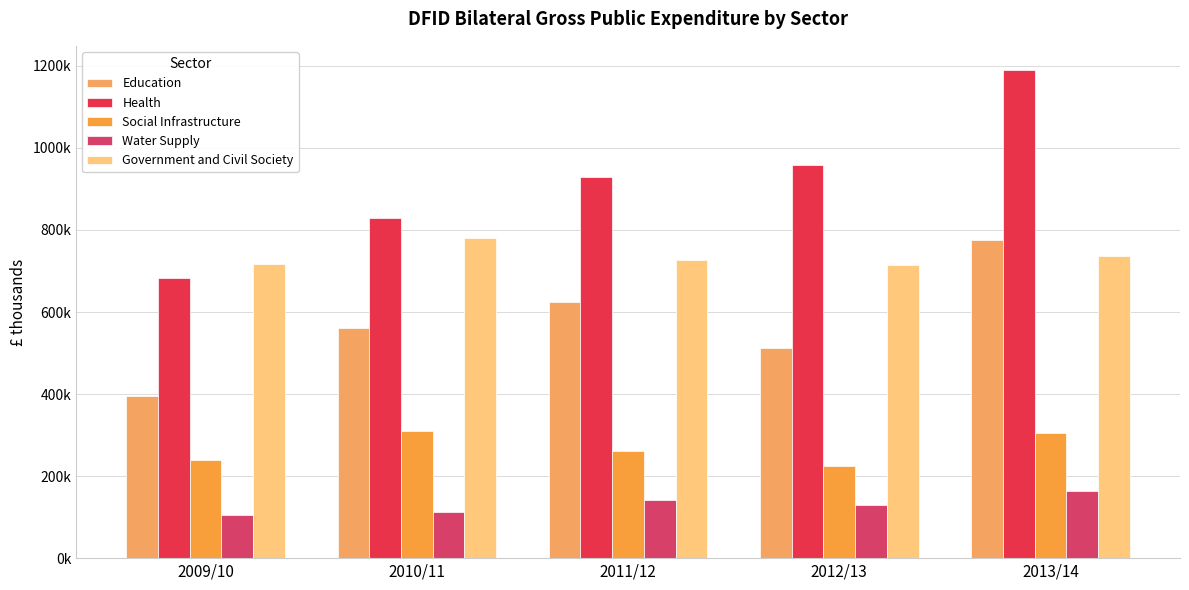

What is the difference between the second highest and minimum values in the Water Supply series?

36278.6